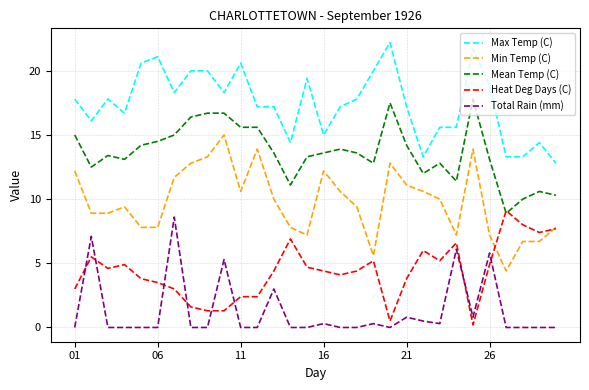

True or false: Max Temp (C) and Mean Temp (C) cross at least once.

False